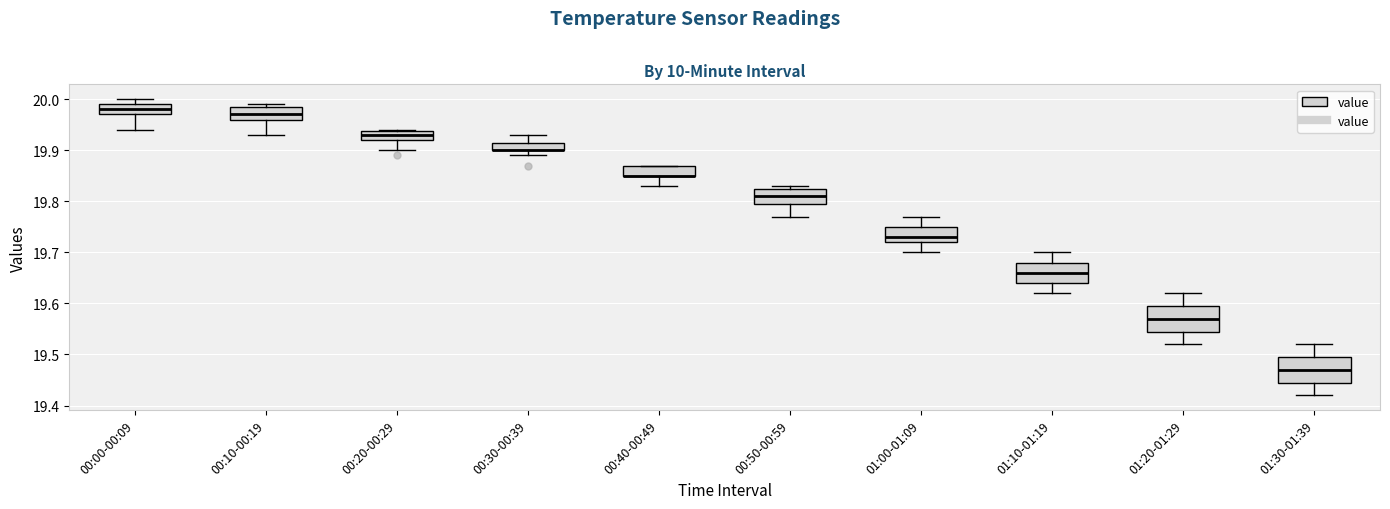

Where is the lower edge of the box for 01:20-01:29 on the y-axis? The values are not printed on the chart, so give them approximately, as read against the axis.

19.55